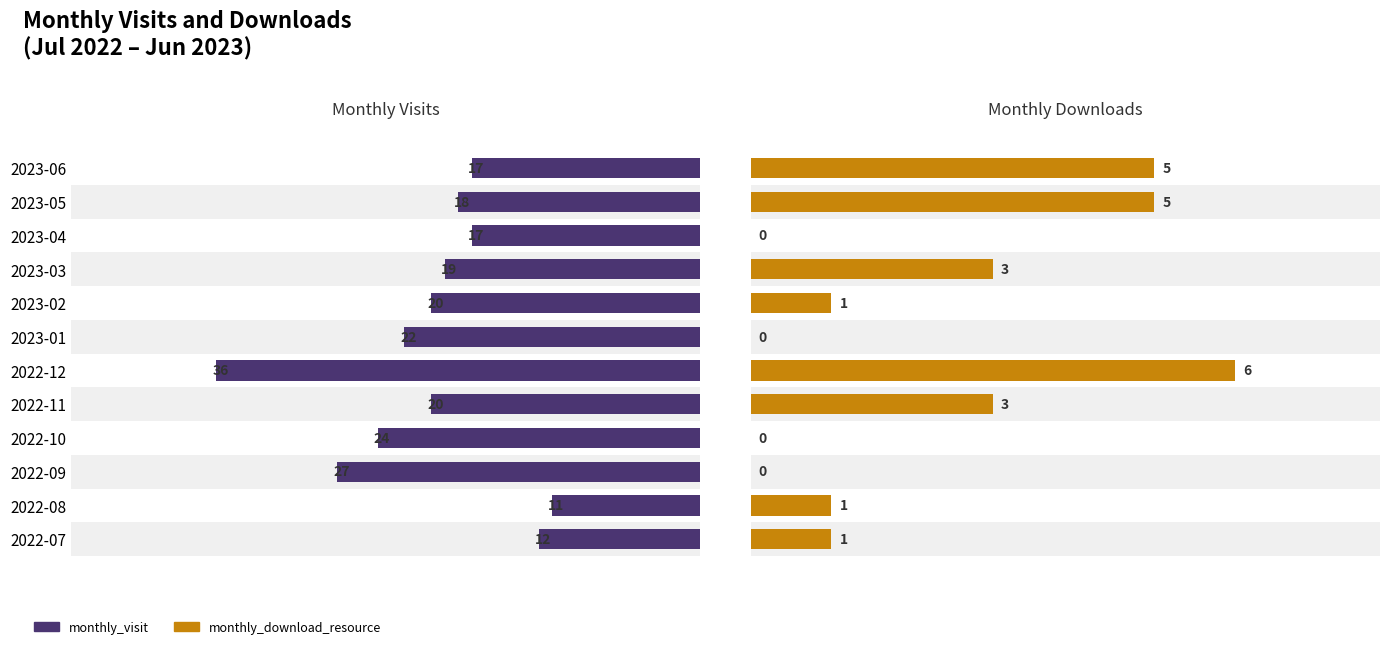

What is the value of the monthly_visit bar at the 8th from the left?

20